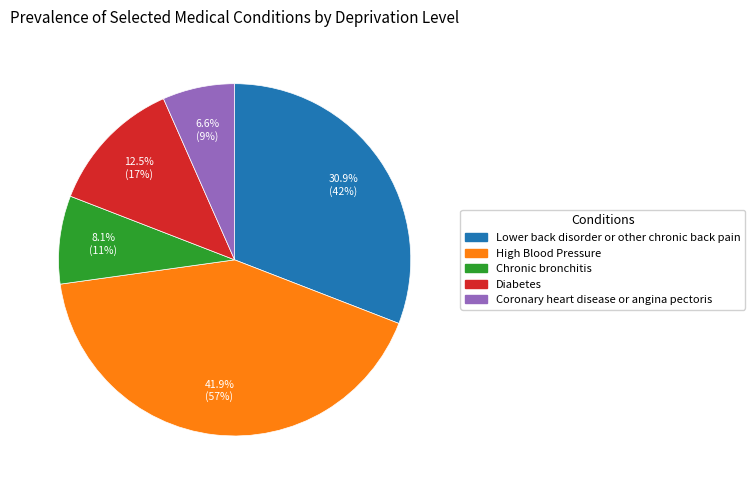

Does any single category account for the majority?

No